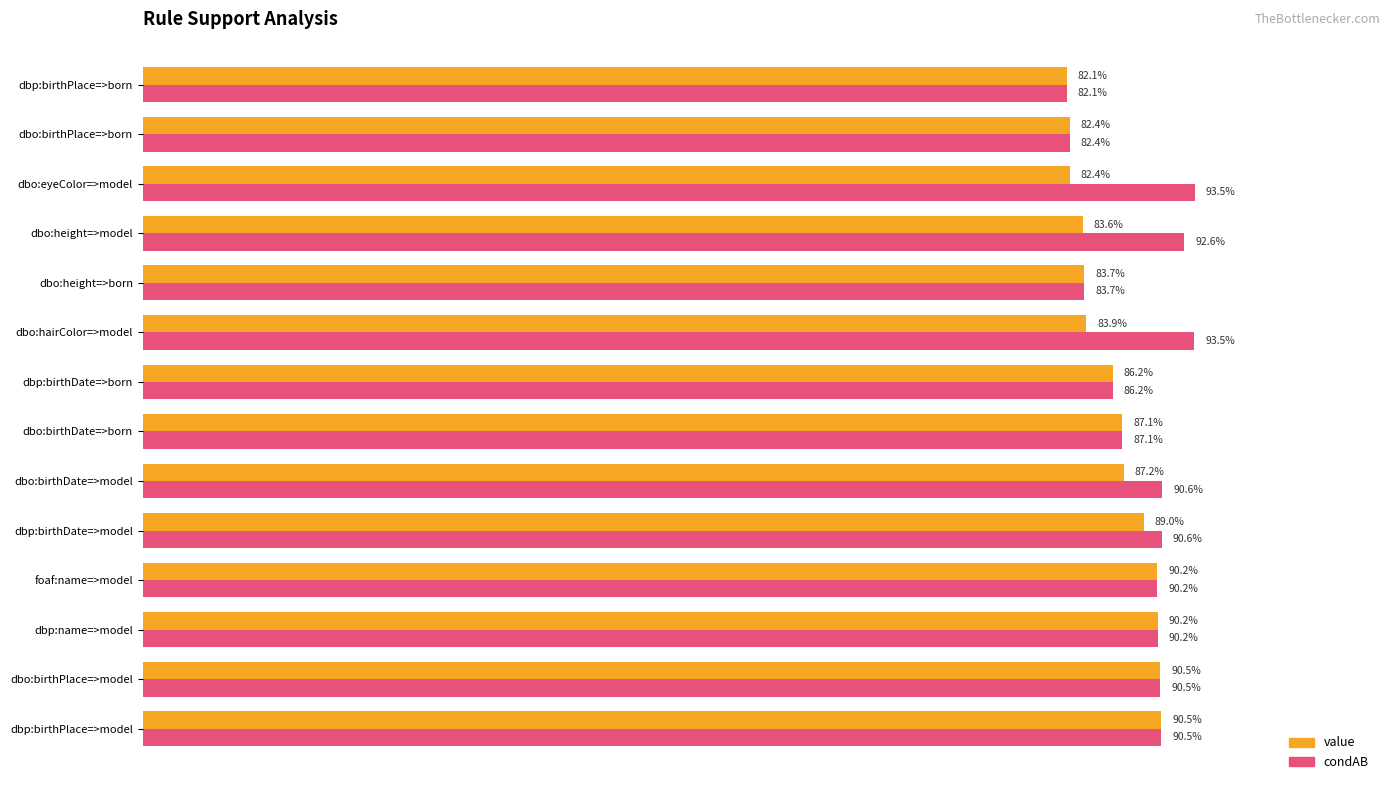

Reading left to right, what are all the values shown in this chart?

value: 0.9	0.9	0.9	0.9	0.9	0.9	0.9	0.9	0.8	0.8	0.8	0.8	0.8	0.8
condAB: 0.9	0.9	0.9	0.9	0.9	0.9	0.9	0.9	0.9	0.8	0.9	0.9	0.8	0.8